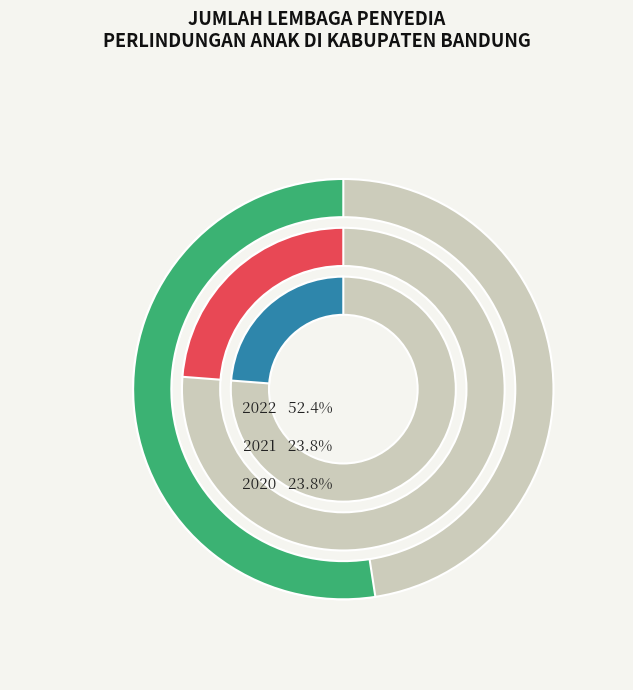

What is the smallest slice in the pie chart?

2020